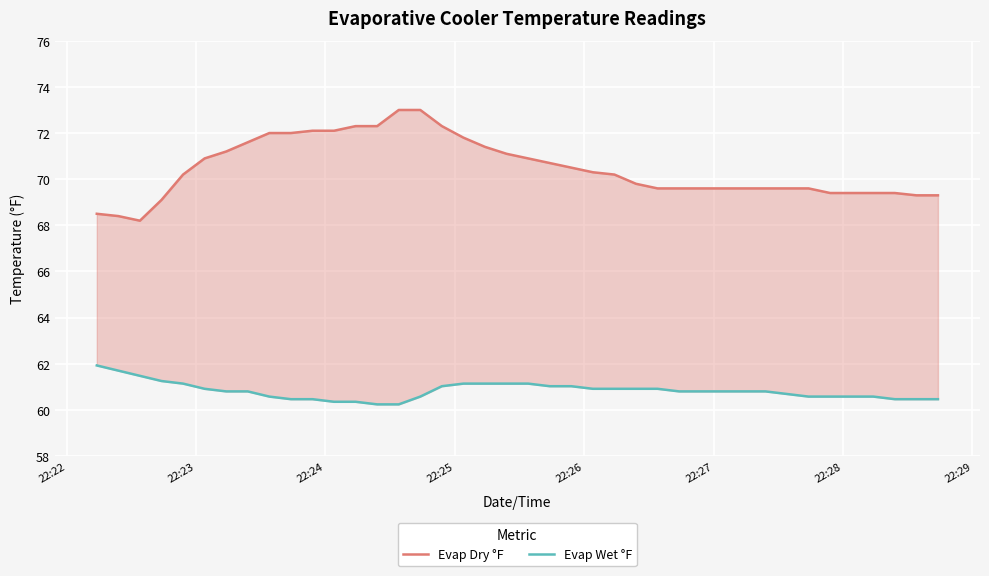

True or false: Evap Wet °F has more than 1 interior local peaks.

False